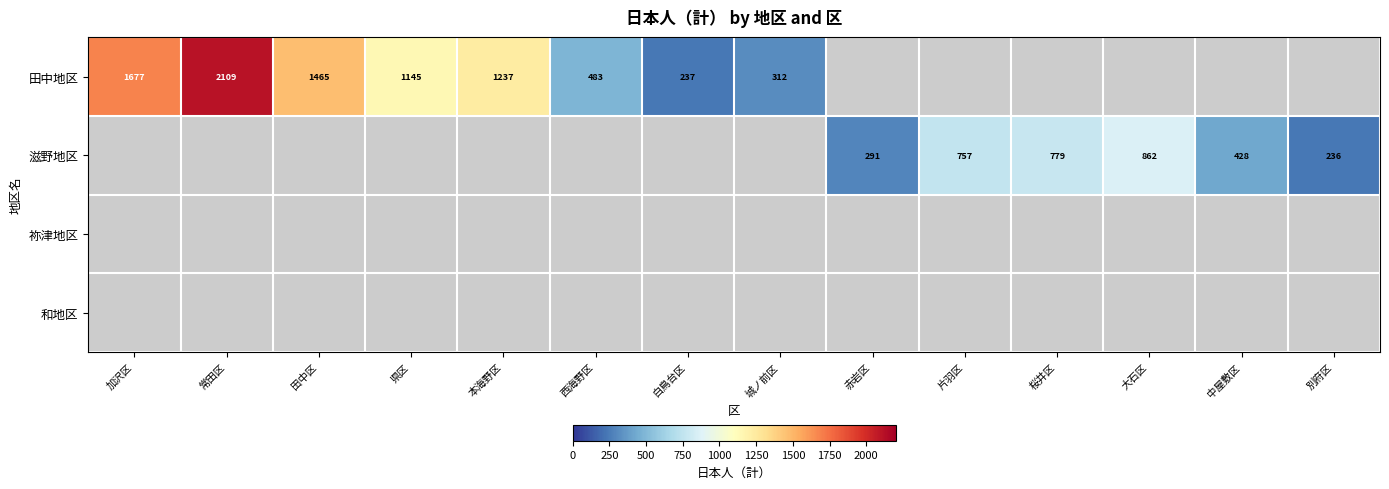

Is it true that 田中地区 equals 2450 at 加沢区?

False